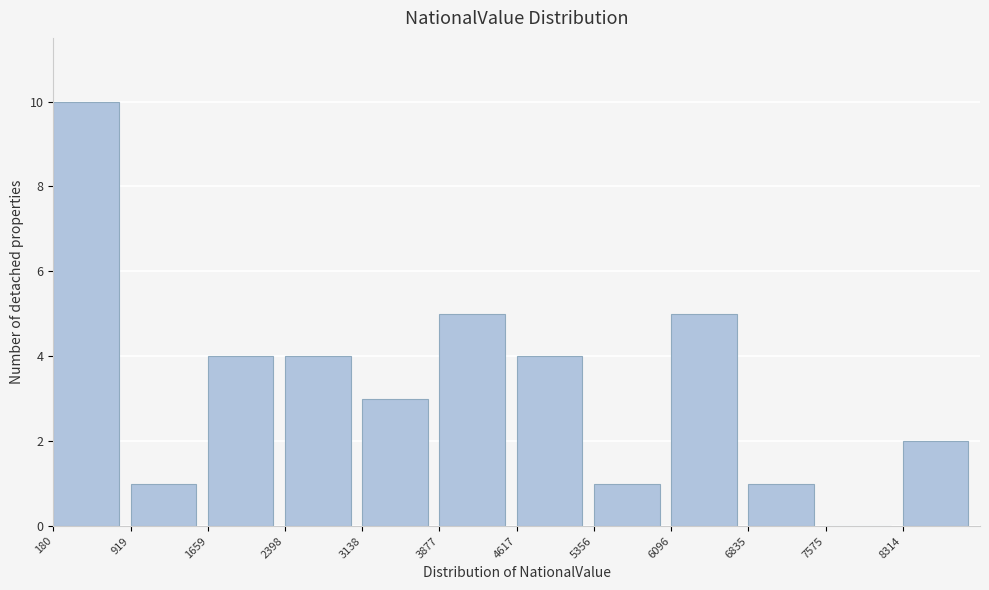

Reading left to right, transcribe this chart: for each bar, give the range it covers on the x-axis and its height. Neither the bar edges nor the heights are printed on the chart, so give them approximately, as read against the axes.

200 to 900: 10
900 to 1700: 1
1700 to 2400: 4
2400 to 3100: 4
3100 to 3900: 3
3900 to 4600: 5
4600 to 5400: 4
5400 to 6100: 1
6100 to 6800: 5
6800 to 7600: 1
7600 to 8300: 0
8300 to 9100: 2